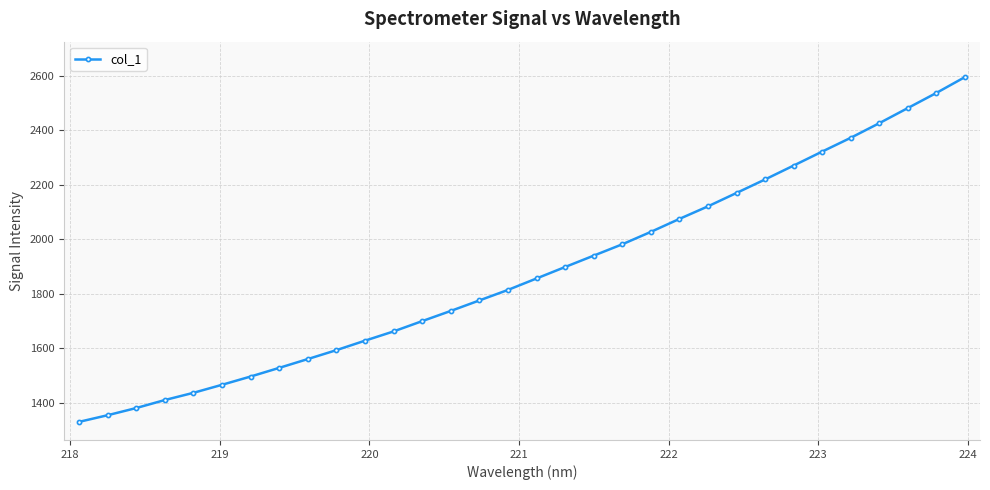

Reading left to right, list all the values displayed in this chart.

1329.2	1353.6	1380.0	1409.4	1435.9	1465.4	1495.8	1527.6	1559.9	1592.7	1627.5	1661.4	1699.3	1736.7	1775.2	1813.8	1855.9	1897.9	1939.7	1981.3	2026.9	2074.6	2120.7	2169.9	2219.5	2270.5	2321.8	2372.5	2426.1	2481.7	2537.2	2595.4